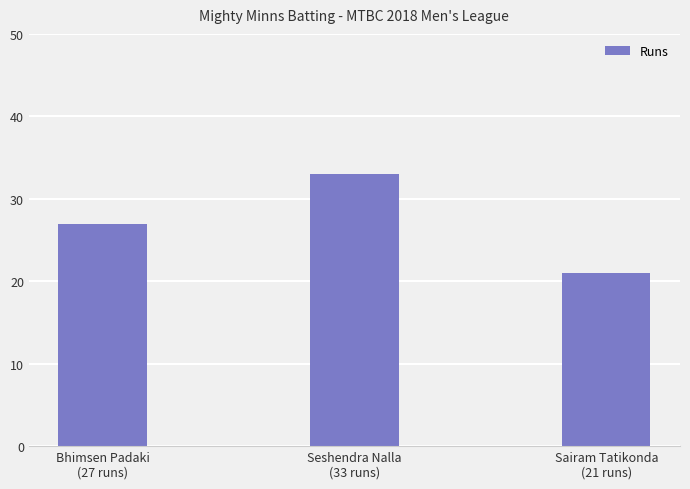

List the labels in order of value, largest first.

Seshendra Nalla
(33 runs), Bhimsen Padaki
(27 runs), Sairam Tatikonda
(21 runs)